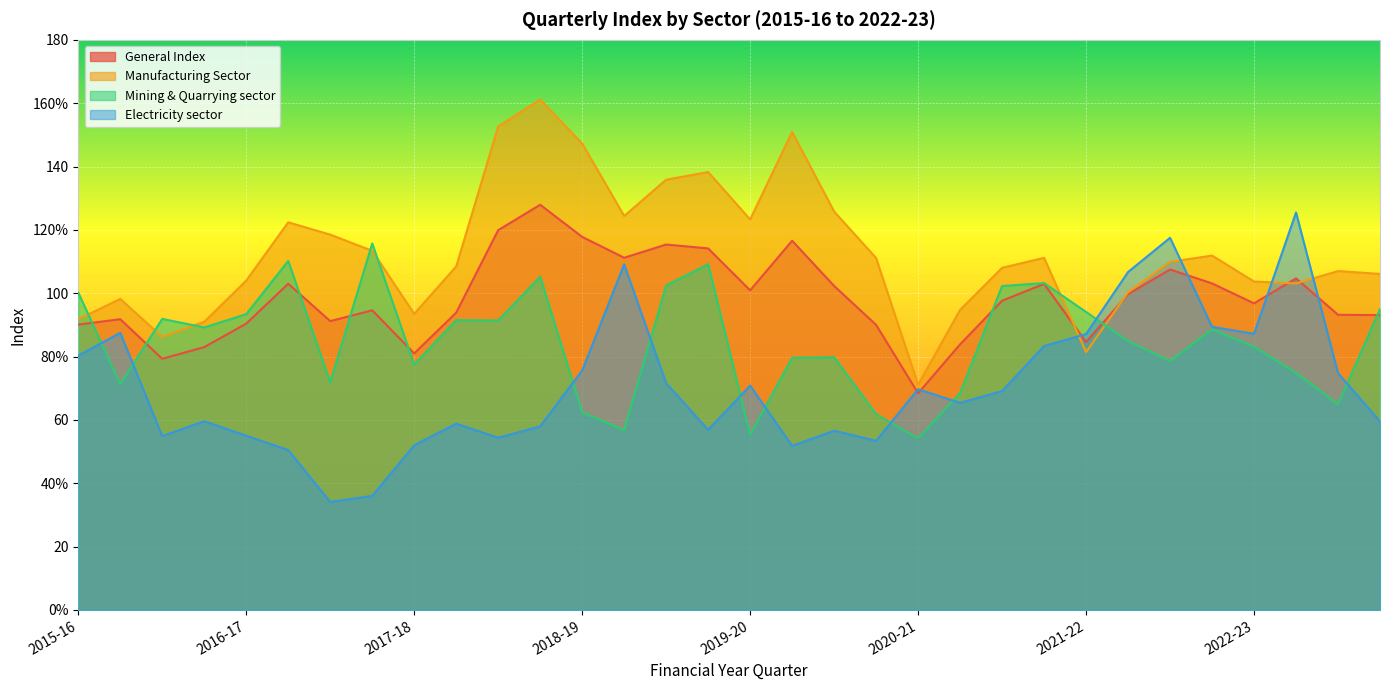

How many distinct data groups are displayed?

4